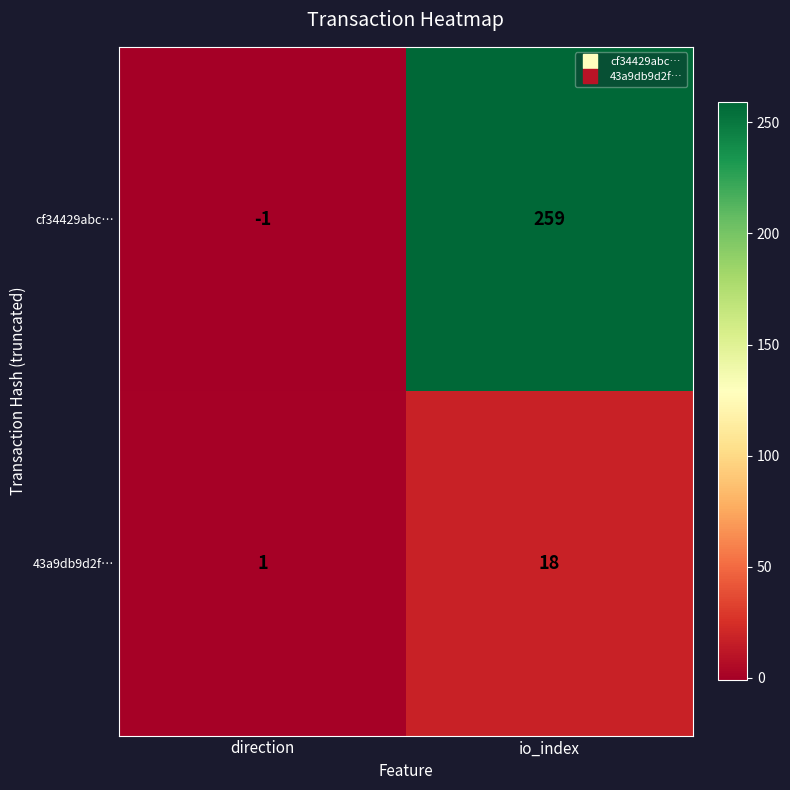

Which category has the highest value in the 43a9db9d2f… series?

io_index